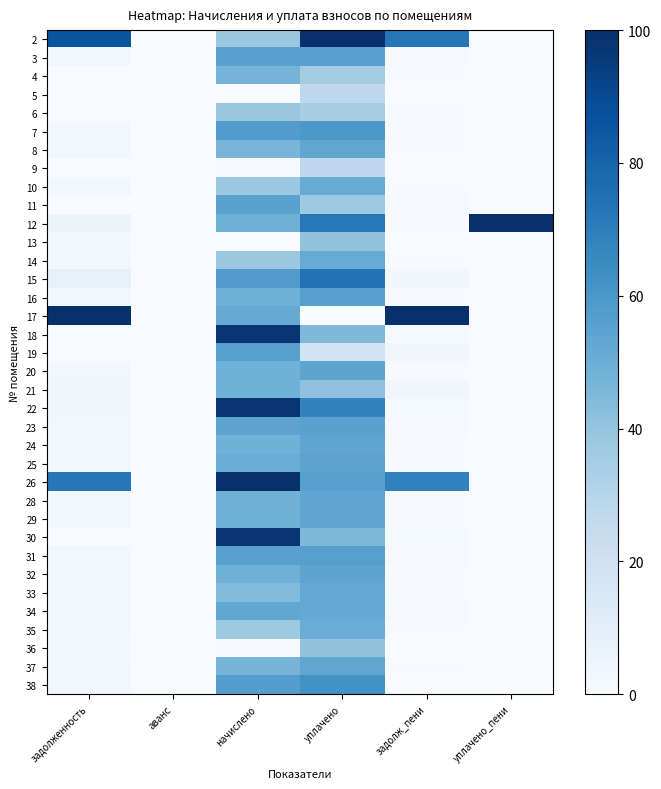

What is the spread (max minus min) of values at начислено?

100.0